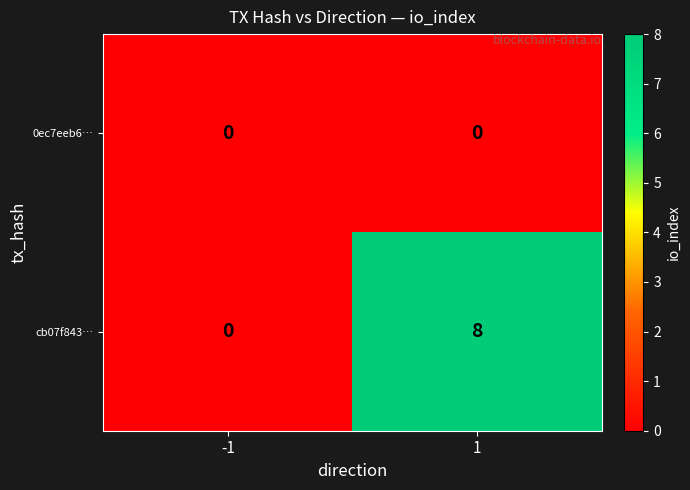

Reading left to right, what are all the values shown in this chart?

0ec7eeb6…: -1=0	1=0
cb07f843…: -1=0	1=8